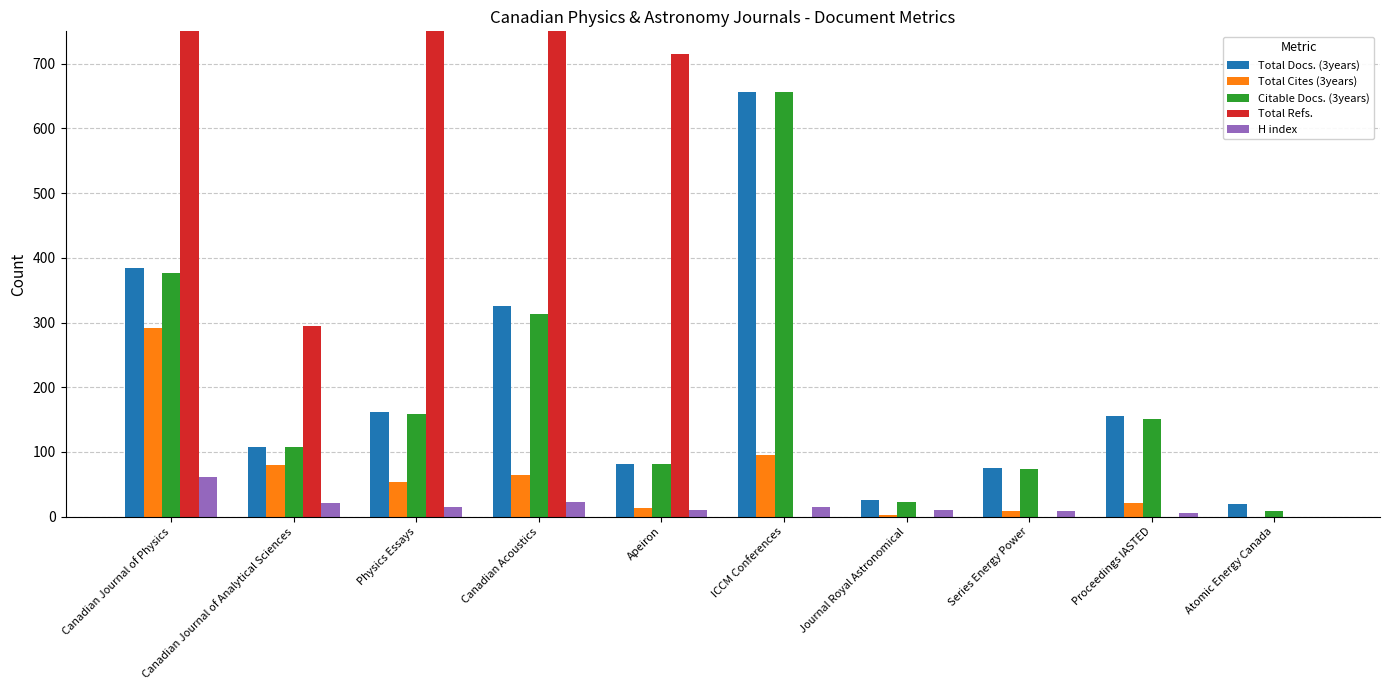

What is the label of the 7th bar from the right?

Canadian Acoustics